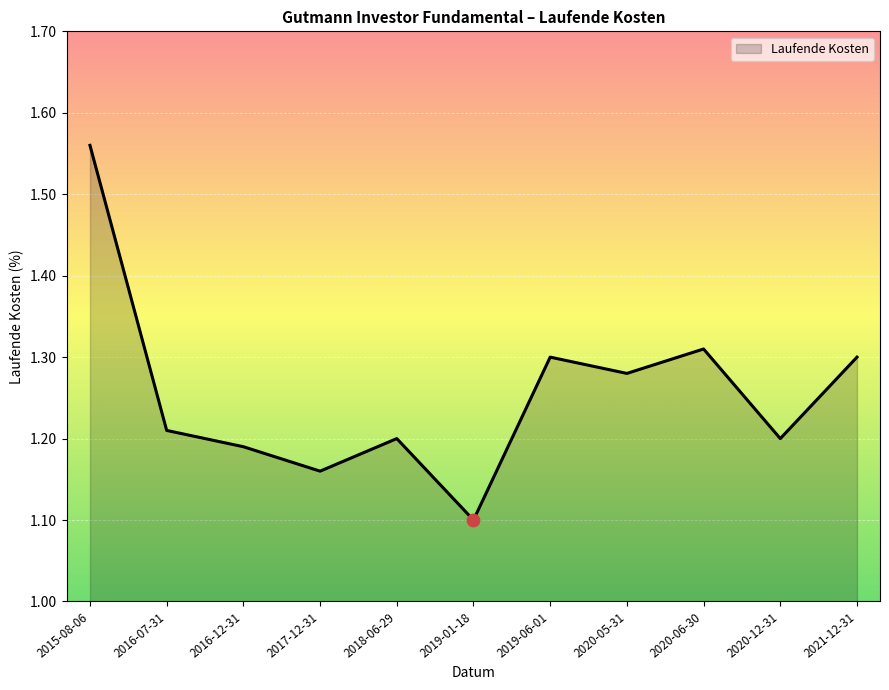

Approximately how many times larger is the value at 2016-07-31 compared to 2020-06-30?

0.9